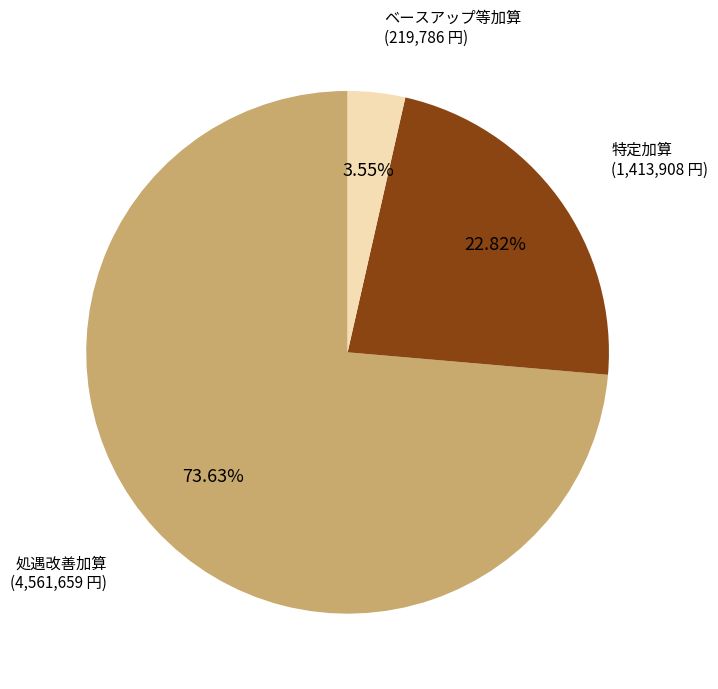

Combined, do 処遇改善加算 and ベースアップ等加算 account for over 50%?

Yes